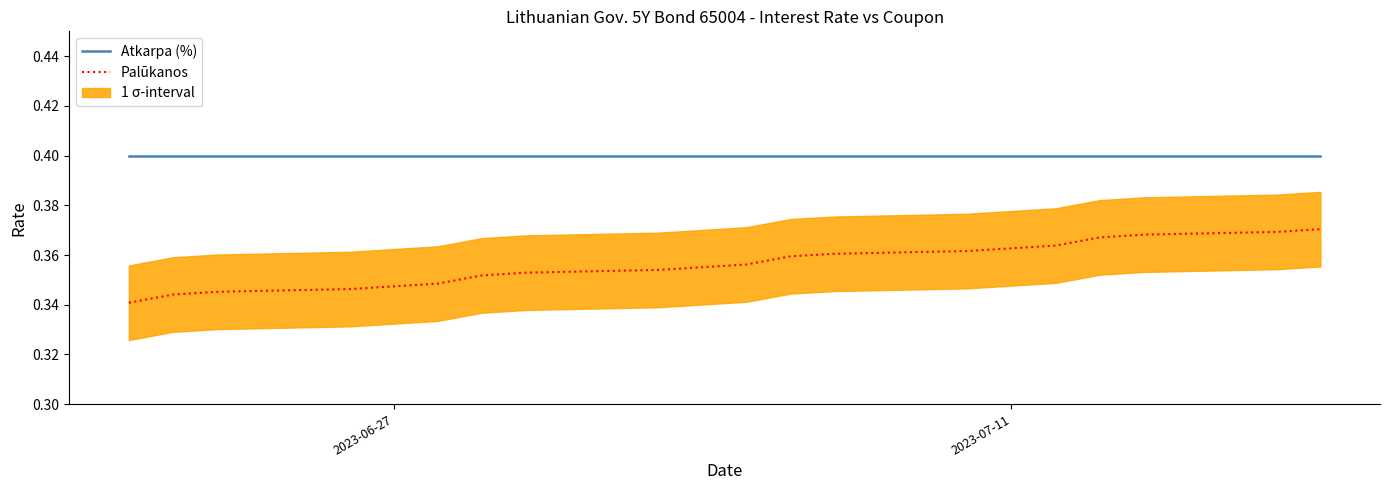

True or false: Atkarpa (%) and Palūkanos intersect in this chart.

False